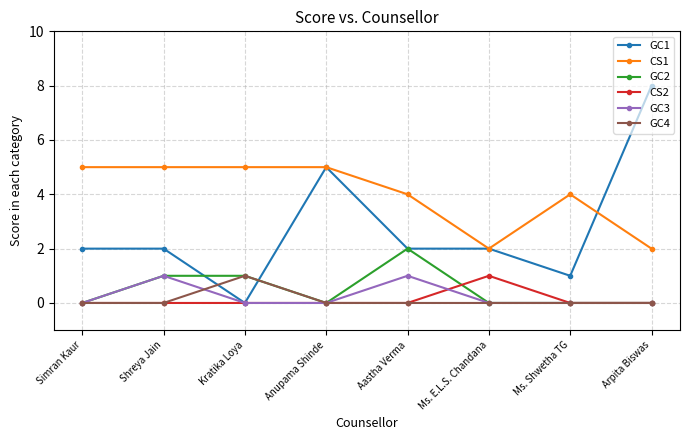

Reading left to right, transcribe all the data shown in this chart.

GC1: Simran Kaur=2	Shreya Jain=2	Kratika Loya=0	Anupama Shinde=5	Aastha Verma=2	Ms. E.L.S. Chandana=2	Ms. Shwetha TG=1	Arpita Biswas=8
CS1: Simran Kaur=5	Shreya Jain=5	Kratika Loya=5	Anupama Shinde=5	Aastha Verma=4	Ms. E.L.S. Chandana=2	Ms. Shwetha TG=4	Arpita Biswas=2
GC2: Simran Kaur=0	Shreya Jain=1	Kratika Loya=1	Anupama Shinde=0	Aastha Verma=2	Ms. E.L.S. Chandana=0	Ms. Shwetha TG=0	Arpita Biswas=0
CS2: Simran Kaur=0	Shreya Jain=0	Kratika Loya=0	Anupama Shinde=0	Aastha Verma=0	Ms. E.L.S. Chandana=1	Ms. Shwetha TG=0	Arpita Biswas=0
GC3: Simran Kaur=0	Shreya Jain=1	Kratika Loya=0	Anupama Shinde=0	Aastha Verma=1	Ms. E.L.S. Chandana=0	Ms. Shwetha TG=0	Arpita Biswas=0
GC4: Simran Kaur=0	Shreya Jain=0	Kratika Loya=1	Anupama Shinde=0	Aastha Verma=0	Ms. E.L.S. Chandana=0	Ms. Shwetha TG=0	Arpita Biswas=0